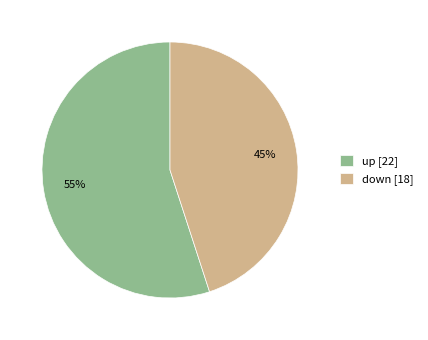

Between down and up, which is larger?

up